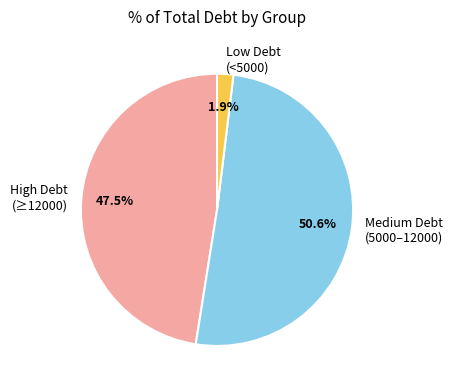

Is High Debt (≥12000) the majority of the pie?

No